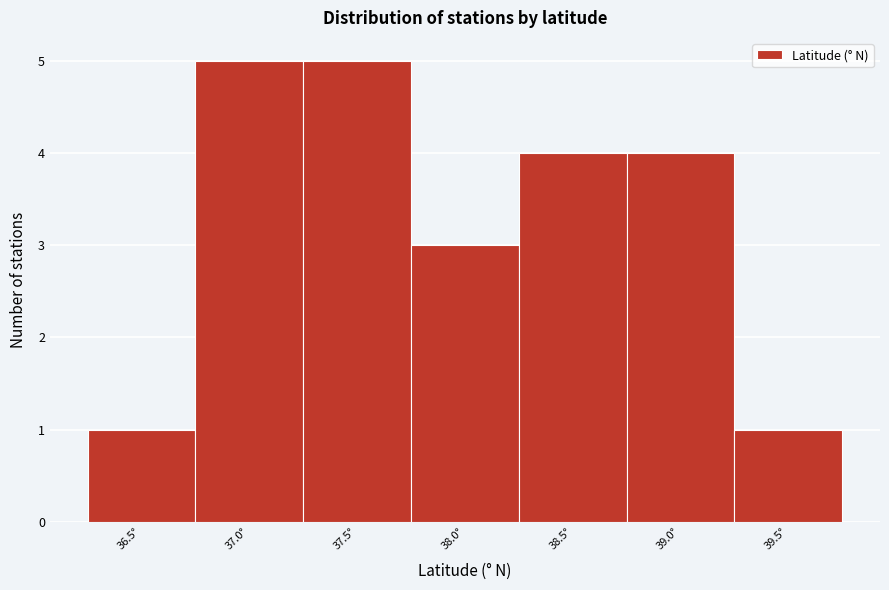

Reading left to right, transcribe all the data shown in this chart.

1	5	5	3	4	4	1